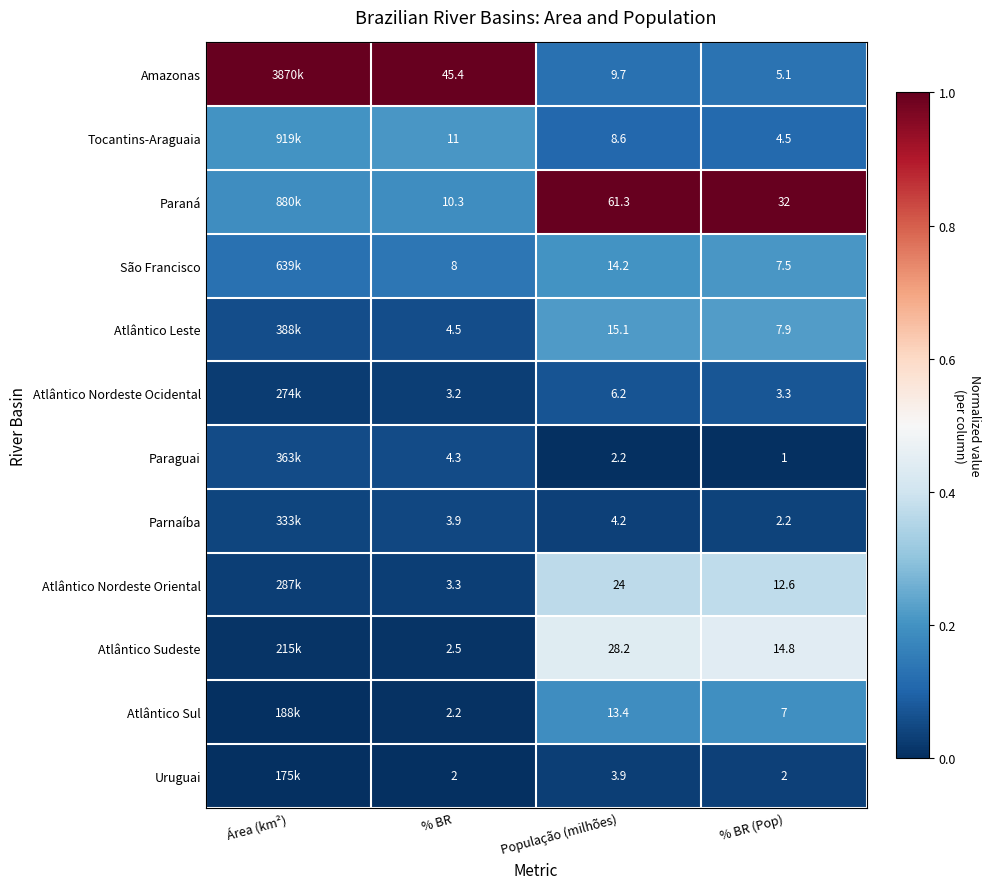

Is the value of Amazonas at População (milhões) greater than the value of Uruguai at População (milhões)?

Yes